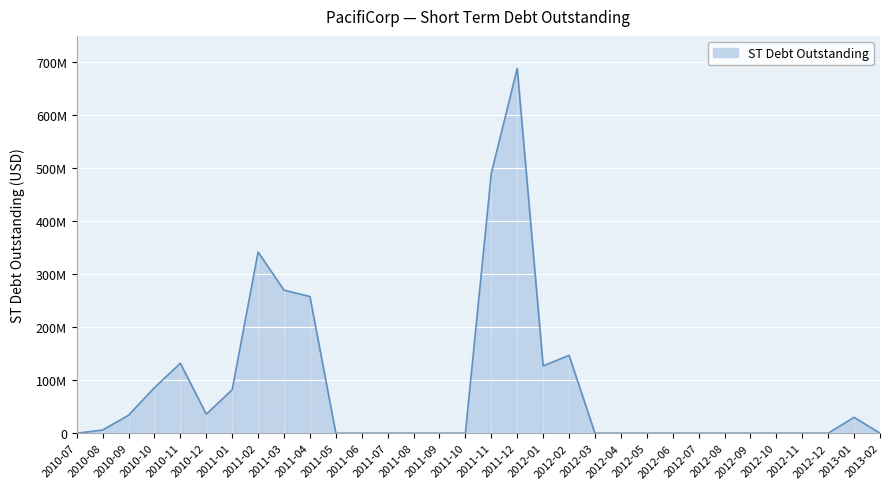

Rank the categories by value from highest to lowest.

2011-12, 2011-11, 2011-02, 2011-03, 2011-04, 2012-02, 2010-11, 2012-01, 2010-10, 2011-01, 2010-12, 2010-09, 2013-01, 2010-08, 2010-07, 2011-05, 2011-06, 2011-07, 2011-08, 2011-09, 2011-10, 2012-03, 2012-04, 2012-05, 2012-06, 2012-07, 2012-08, 2012-09, 2012-10, 2012-11, 2012-12, 2013-02